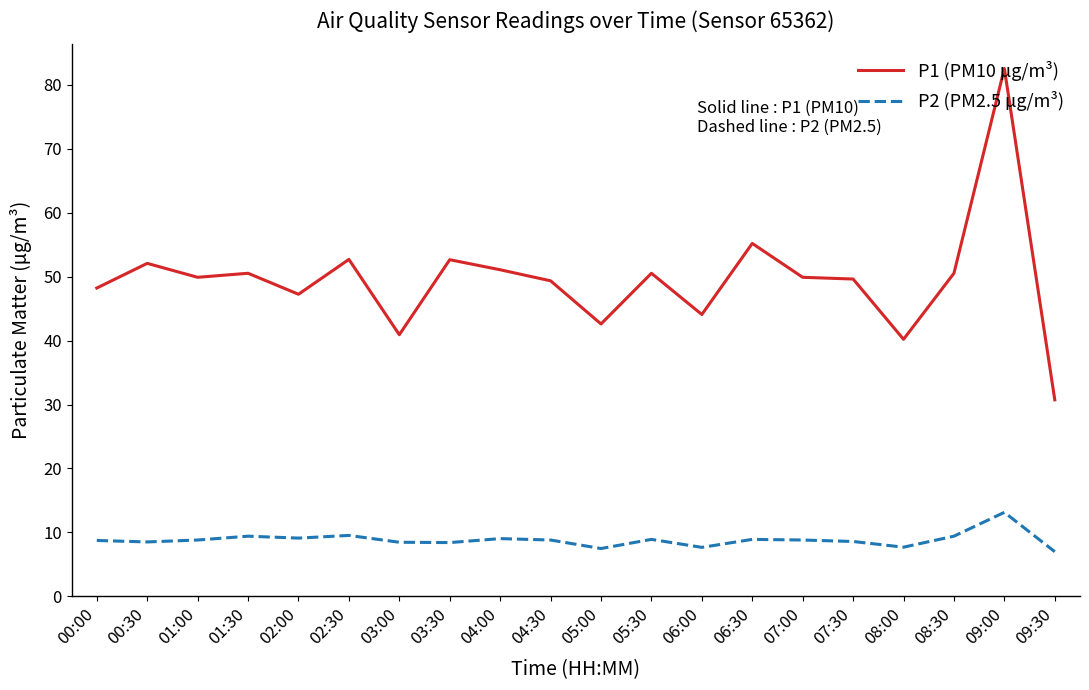

What is the greatest value displayed?

82.6